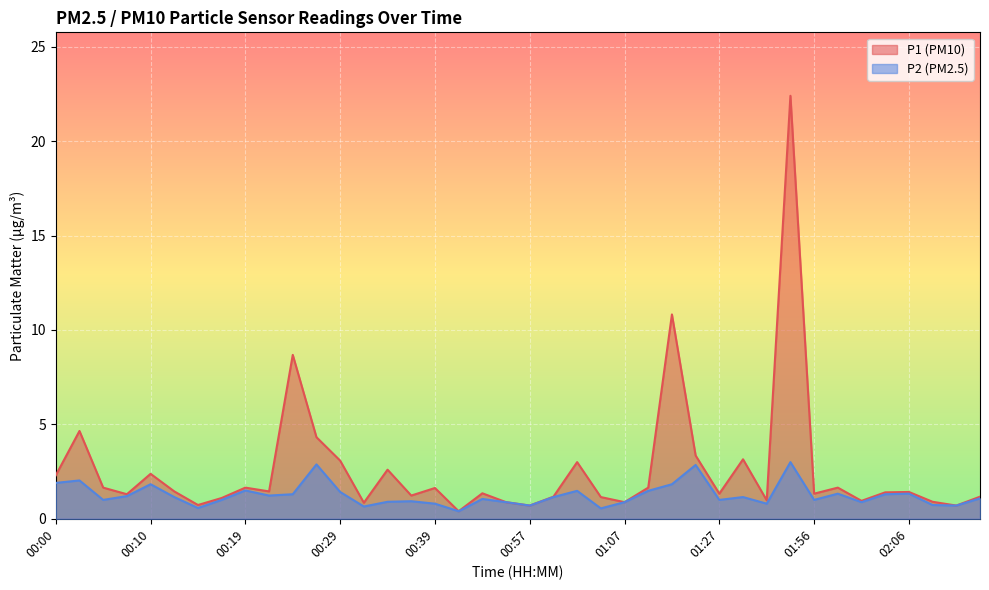

At which label does P1 reach its peak?

01:43